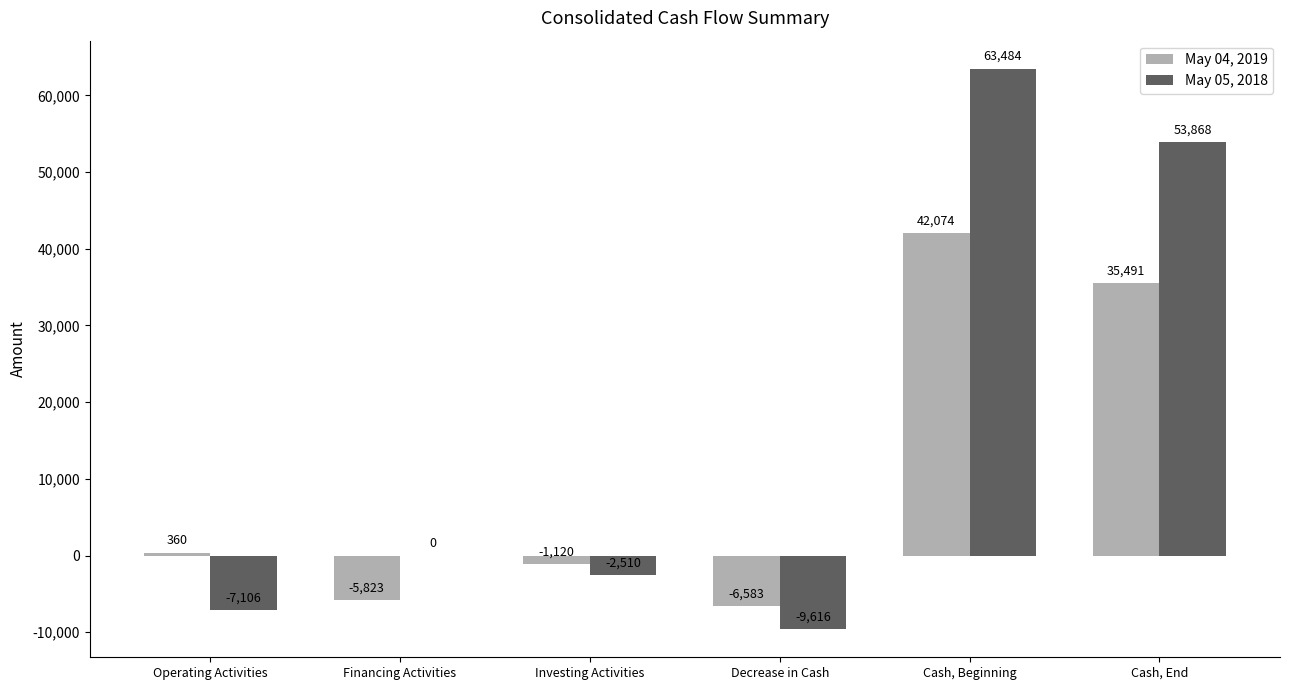

How many groups of bars are there?

6